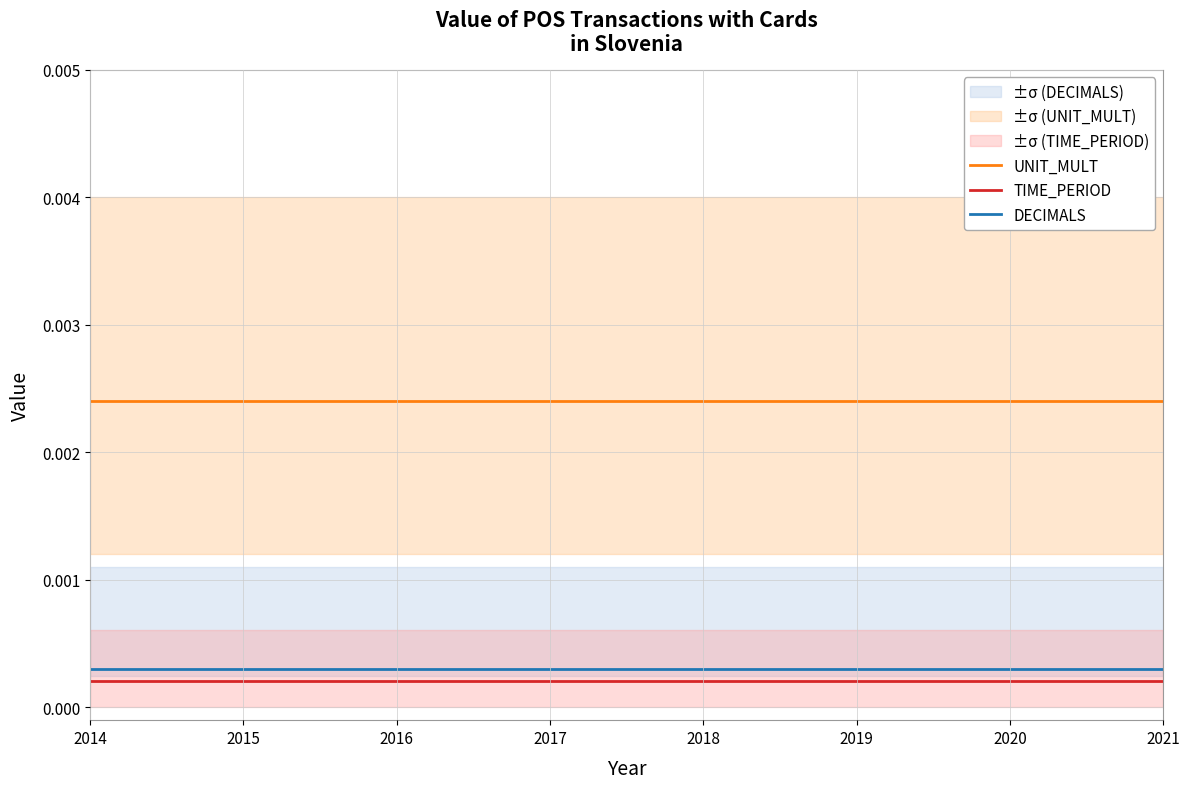

True or false: DECIMALS and UNIT_MULT intersect in this chart.

False